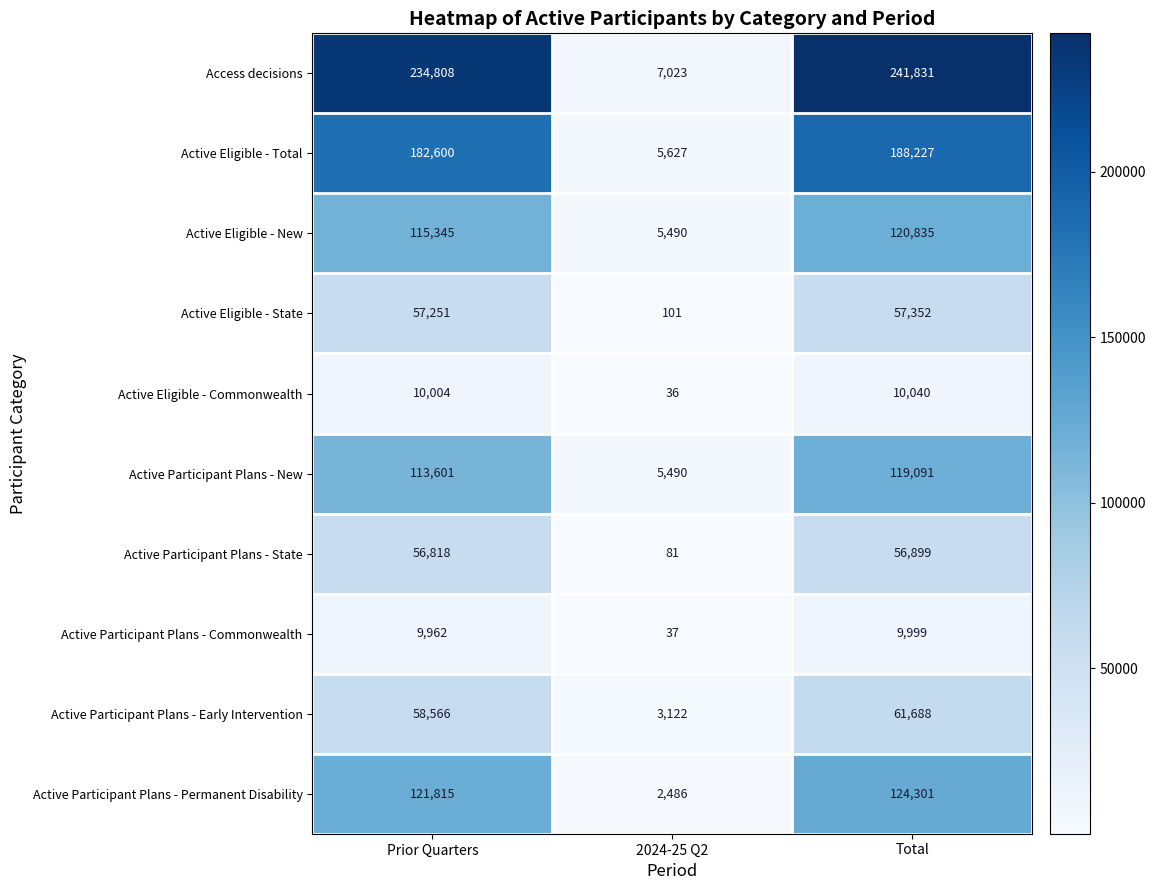

At which label does Active Participant Plans - State reach its minimum?

2024-25 Q2